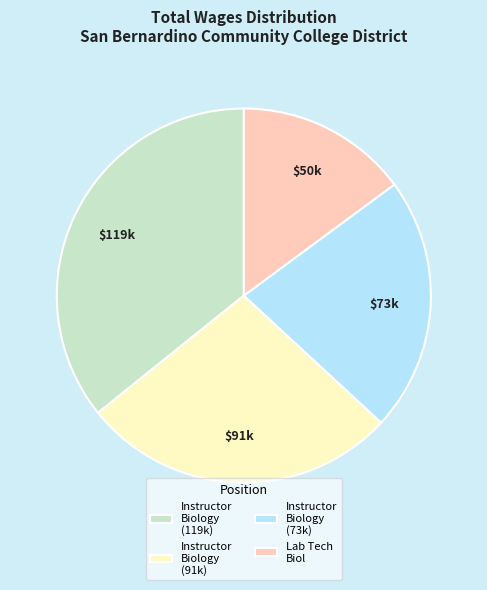

True or false: Lab Tech Biol accounts for 26% of the total.

False